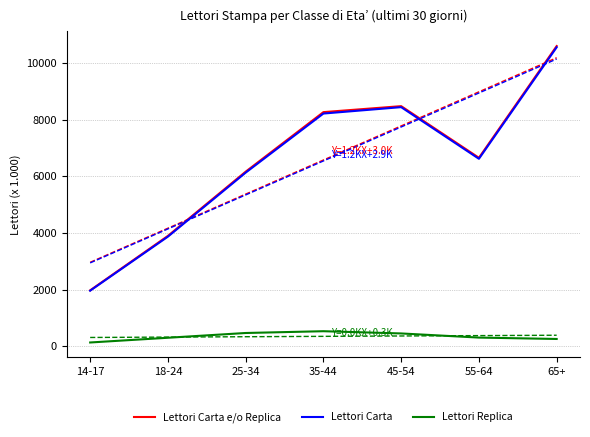

At 55-64, list the series in order from largest to smallest.

Lettori Carta e/o Replica, Lettori Carta, Lettori Replica